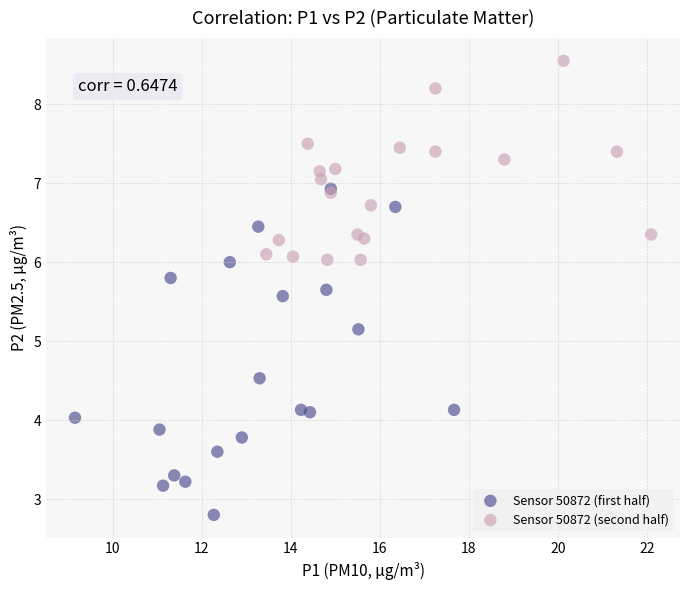

What are all the series names shown in the legend?

Sensor 50872 (first half), Sensor 50872 (second half)